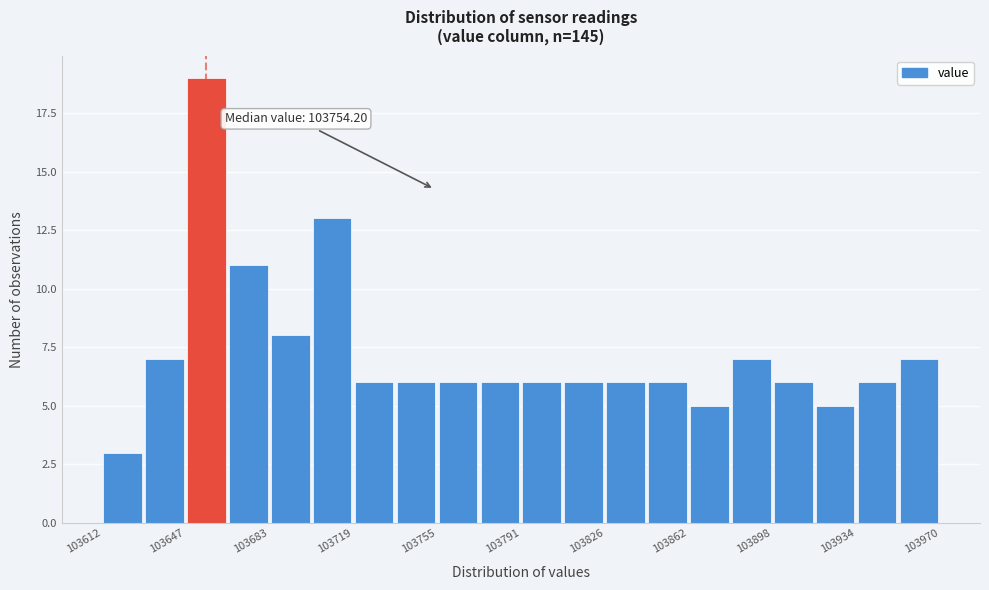

Read against the x-axis, roughly where is the centre of the tallest bar?

103655